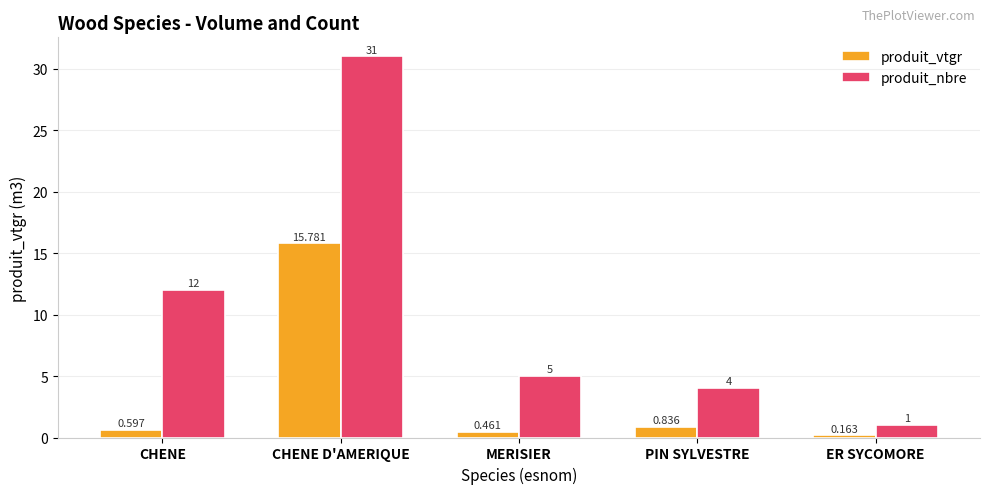

List the series in order of their peak value, highest first.

produit_nbre, produit_vtgr